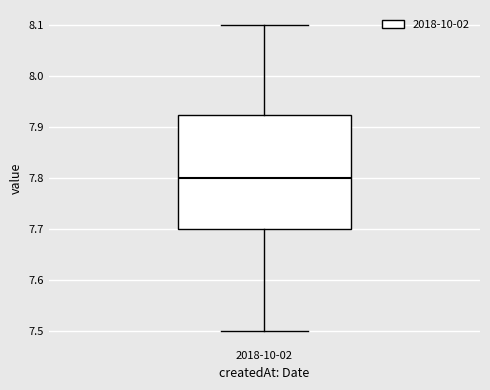

Transcribe this box plot: give where the median line is, the range the box spans, and where the two whiskers end, as read against the y-axis. The values are not printed on the chart, so give them approximately, as read against the axis.

median 7.80, box 7.70 to 7.93, whiskers 7.50 to 8.10